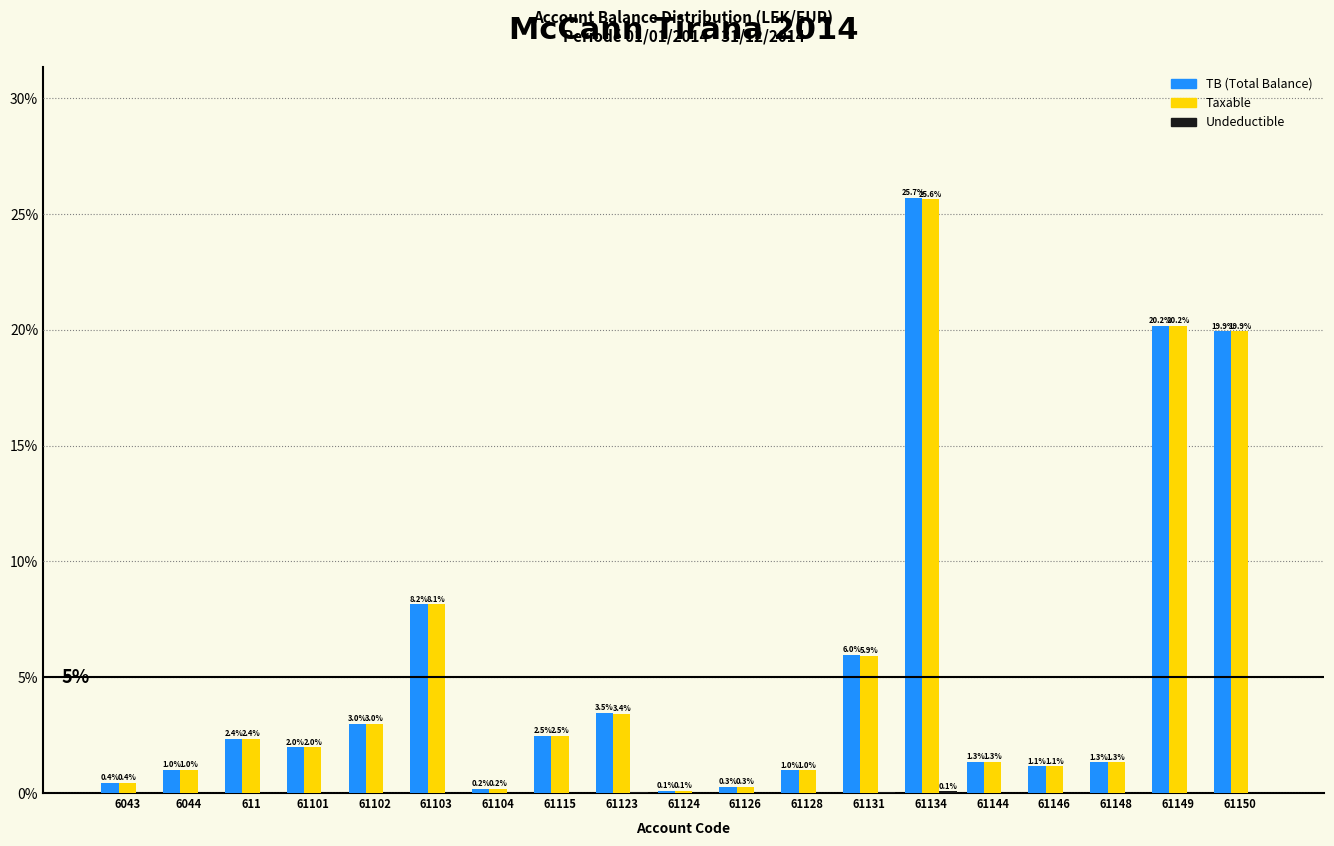

The TB (Total Balance) series shows 1.3 at 61148. True or false?

True